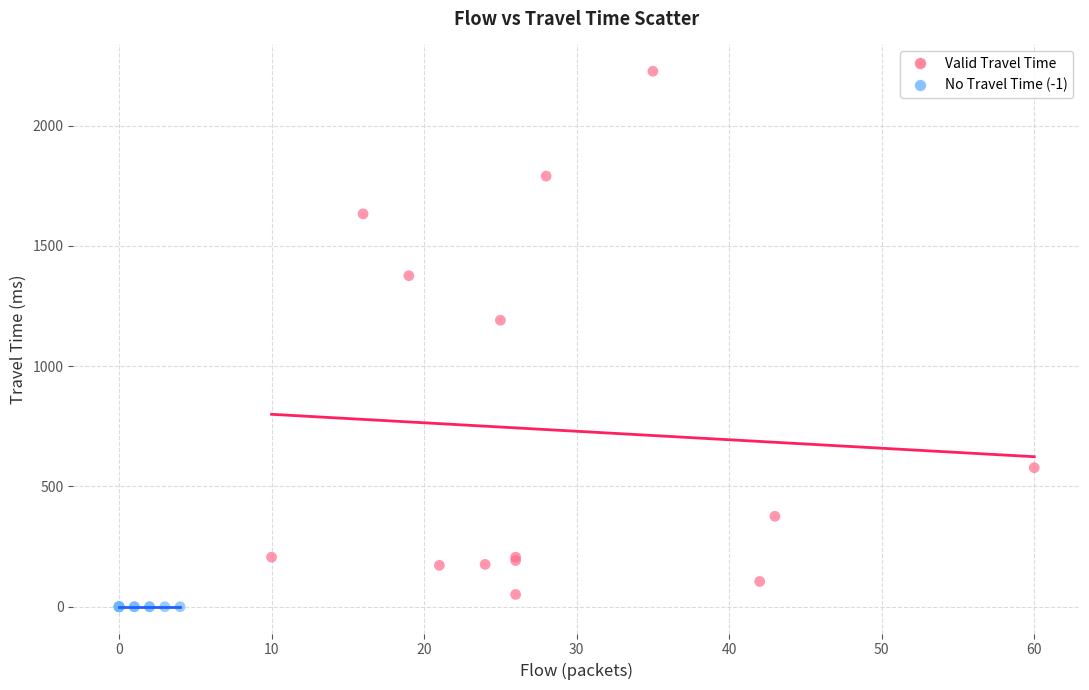

What are all the series names shown in the legend?

Valid Travel Time, No Travel Time (-1)